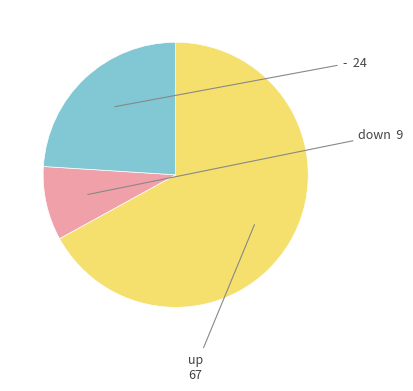

Is there any slice that represents more than half of the pie?

Yes